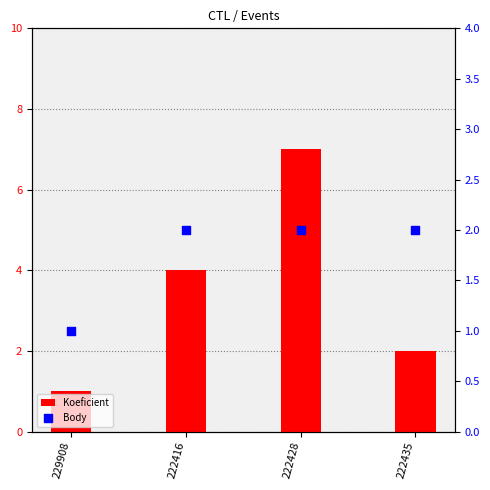

What is the total value across all series at 222435?

4